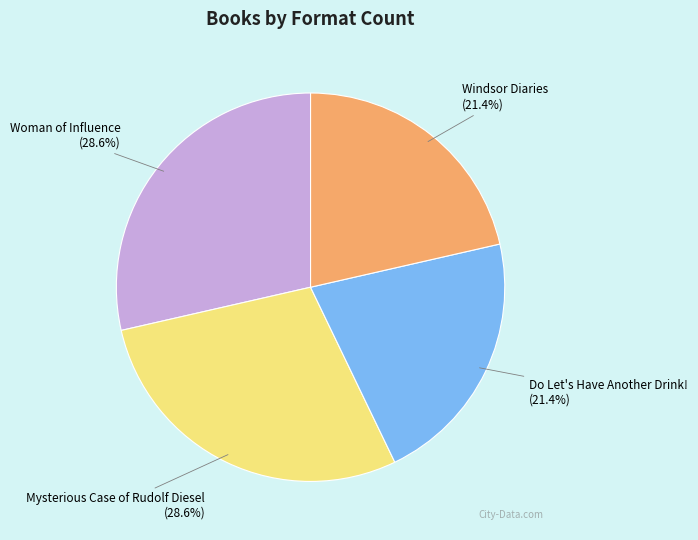

Does any single category account for the majority?

No